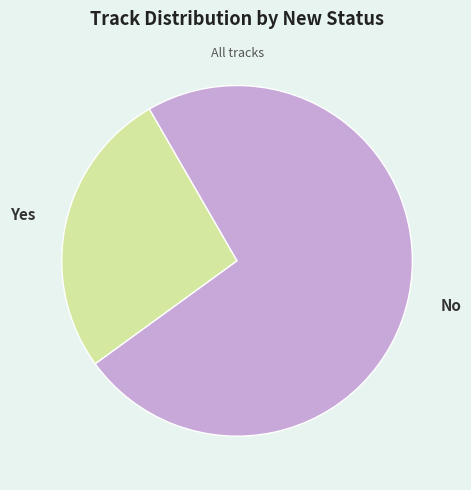

Approximately how many times larger is the value at Yes compared to No?

0.4